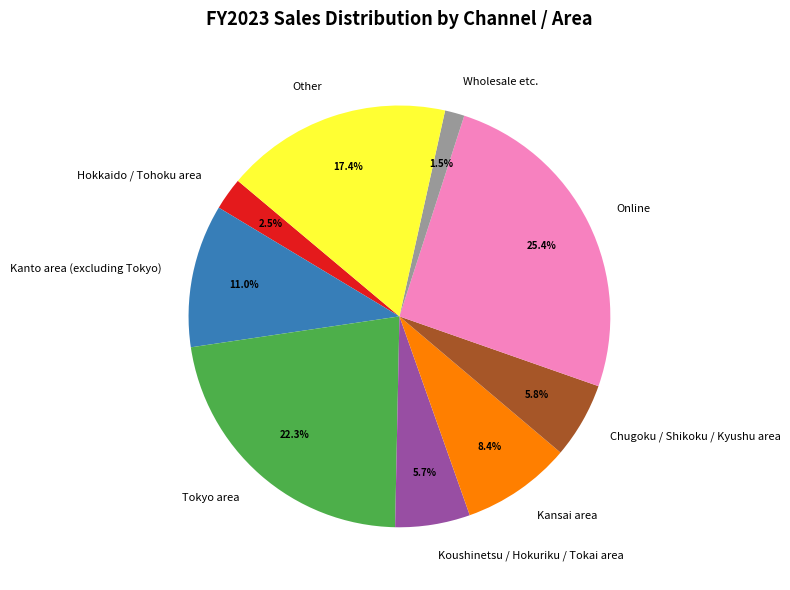

How many segments does this pie chart have?

9